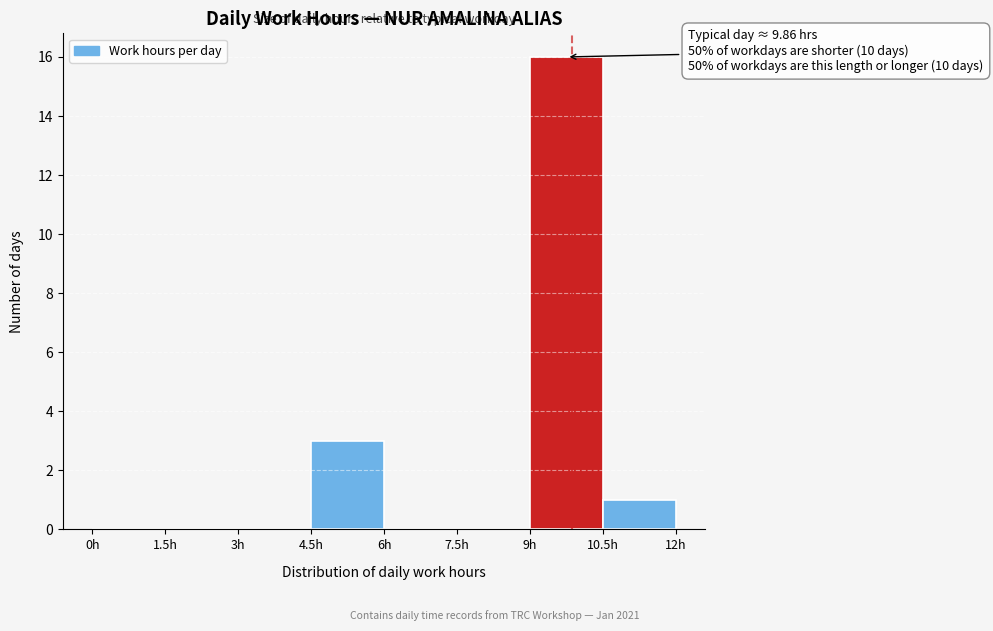

Which range on the x-axis has the tallest bar?

9.0 to 10.5